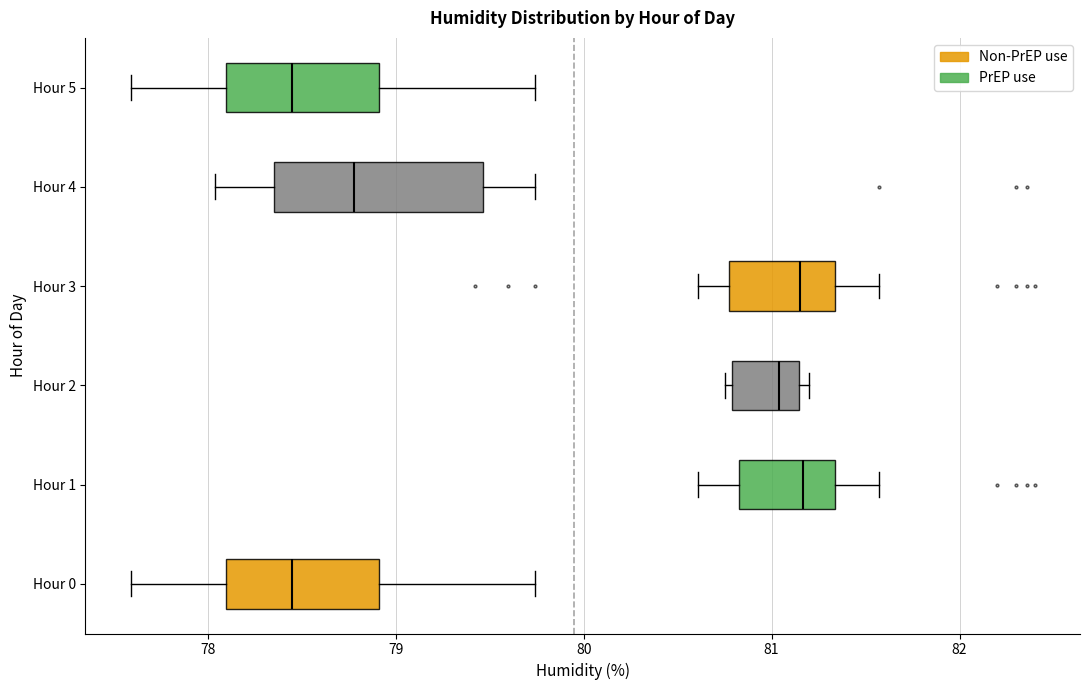

Where does the left whisker of the box for Hour 3 end on the x-axis? The values are not printed on the chart, so give them approximately, as read against the axis.

80.6